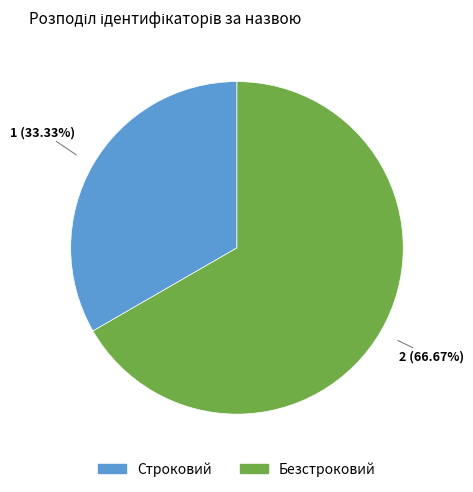

What is the ratio of the value at Безстроковий to the value at Строковий?

2.0